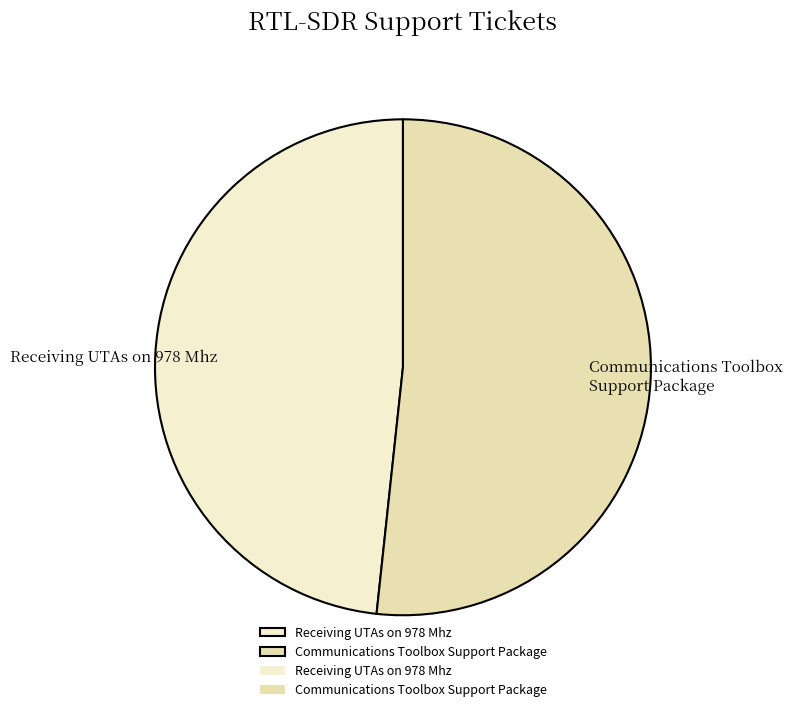

Does Receiving UTAs on 978 Mhz account for over 50% of the chart?

No